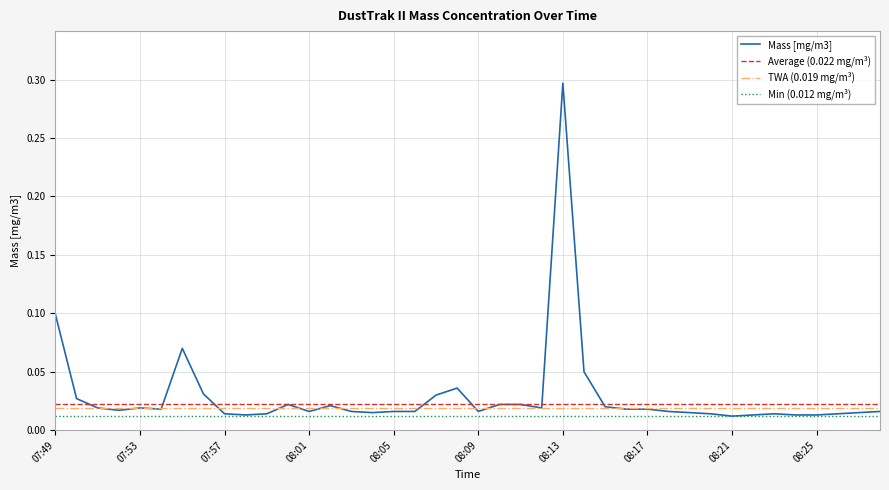

Which label corresponds to the largest value in the chart?

08:13